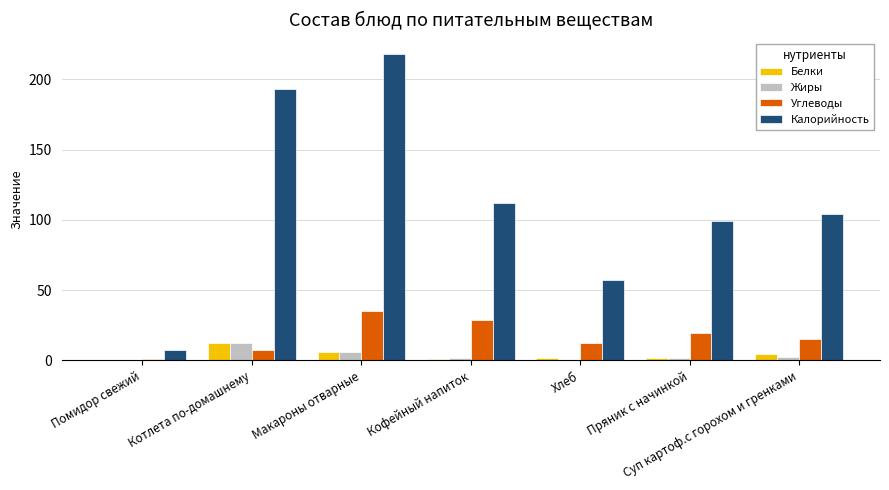

Are the bars grouped side by side (vs. stacked)?

Yes